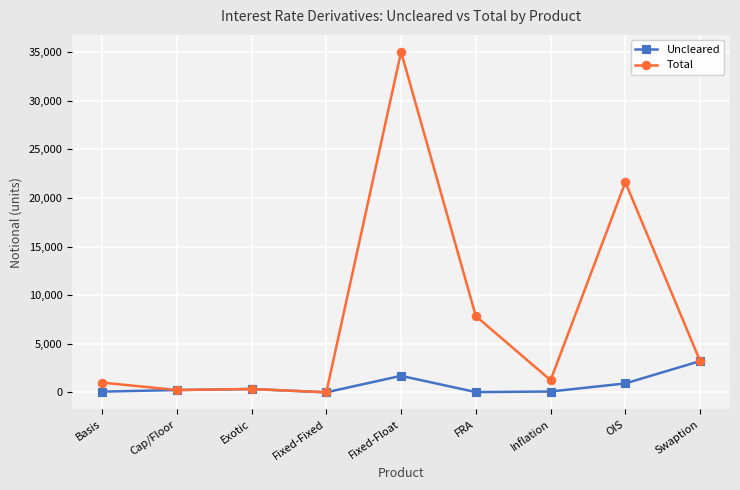

At which category is the sum across all series the highest?

Fixed-Float